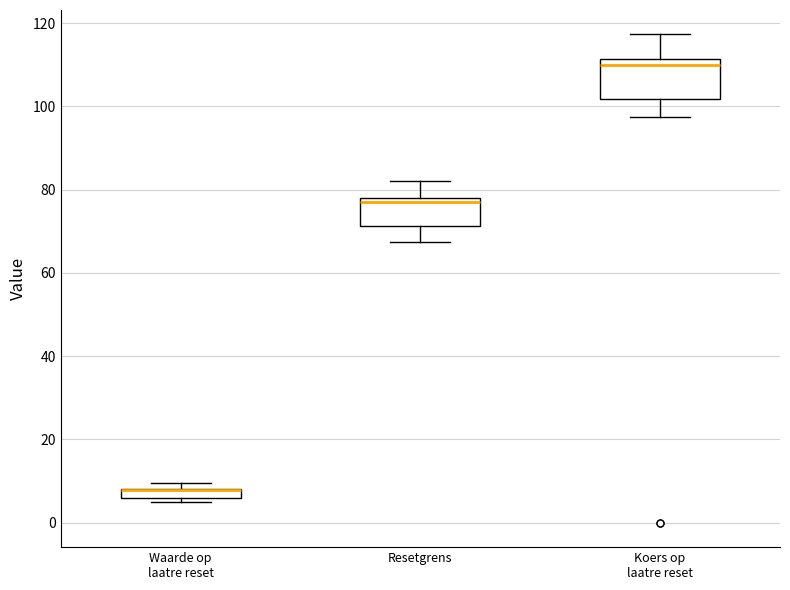

Where is the lower edge of the box for Waarde op laatre reset on the y-axis? The values are not printed on the chart, so give them approximately, as read against the axis.

6